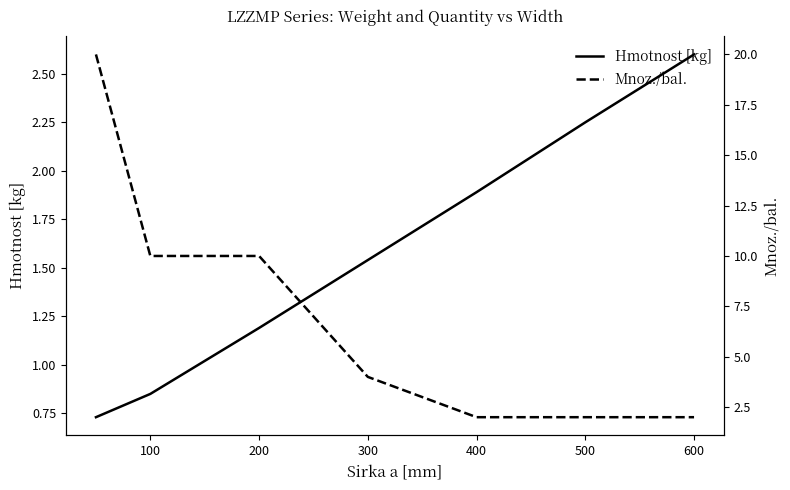

What value does the Mnoz./bal. series have at 200?

10.0